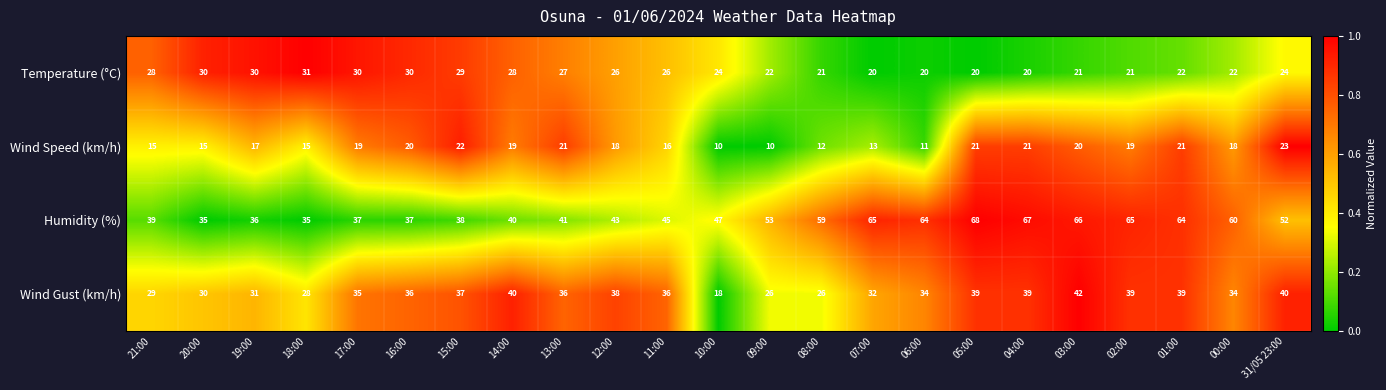

What is the greatest value displayed?

68